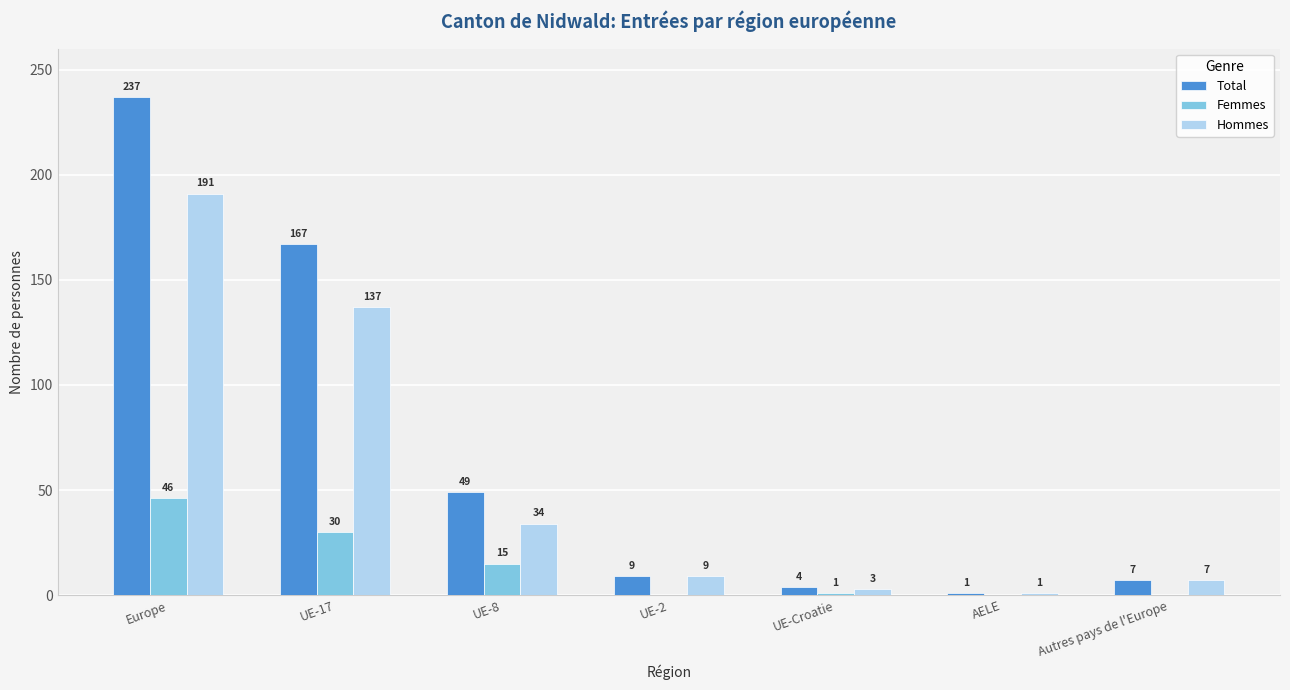

Reading left to right, transcribe all the data shown in this chart.

Total: 237	167	49	9	4	1	7
Femmes: 46	30	15	0	1	0	0
Hommes: 191	137	34	9	3	1	7